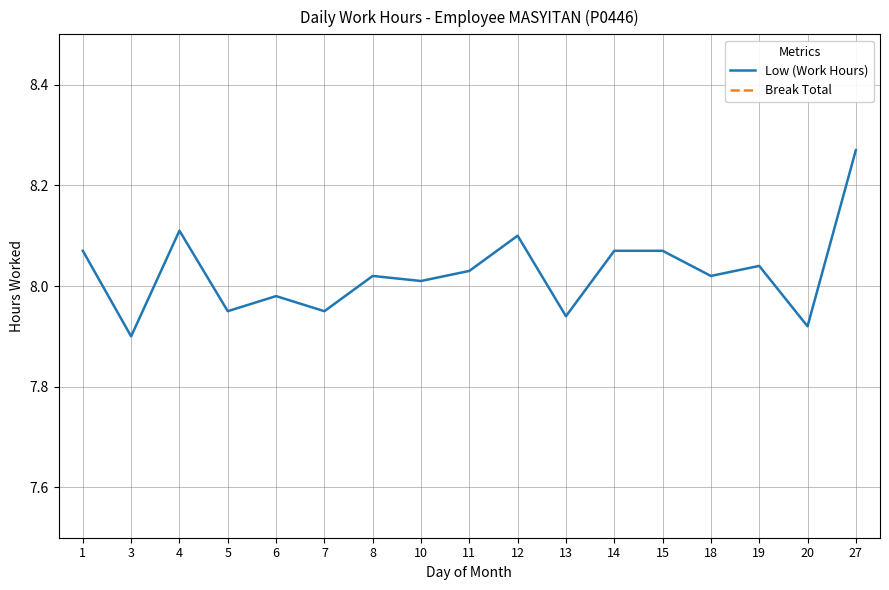

What are all the series names shown in the legend?

Low (Work Hours), Break Total